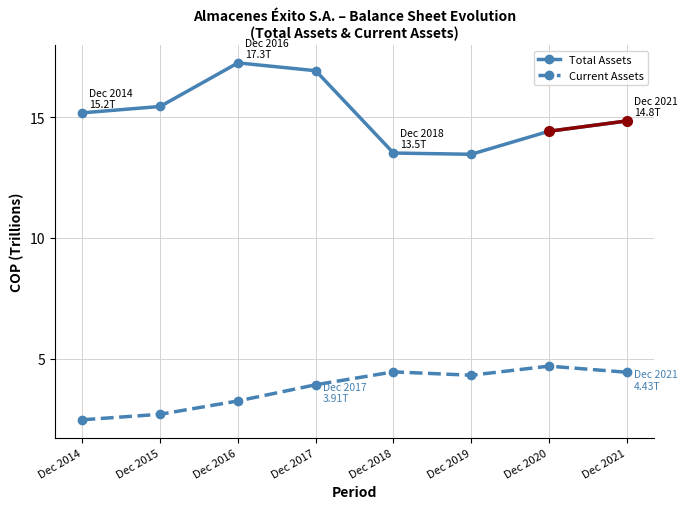

Is this an area chart (filled region under the line)?

No